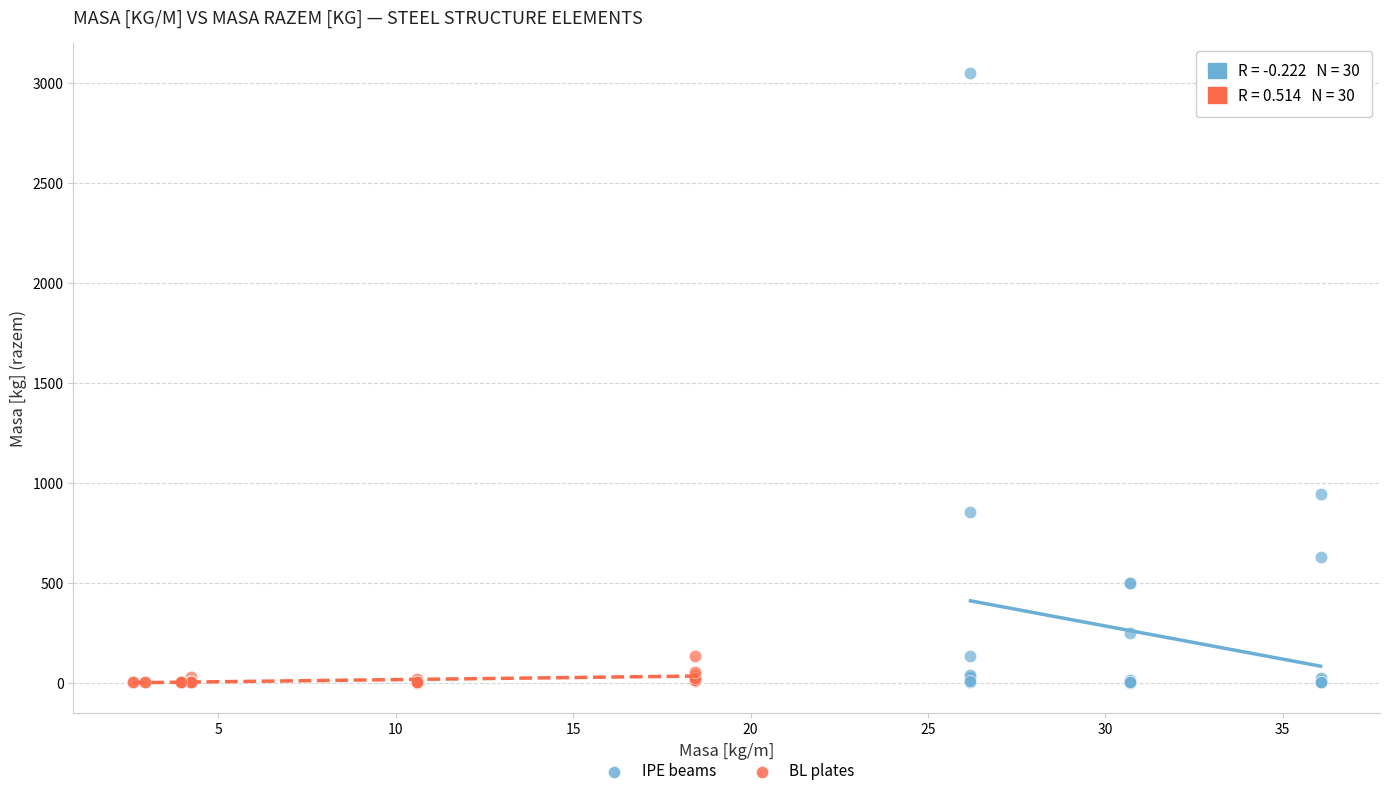

Which series contains the highest Y value?

IPE beams